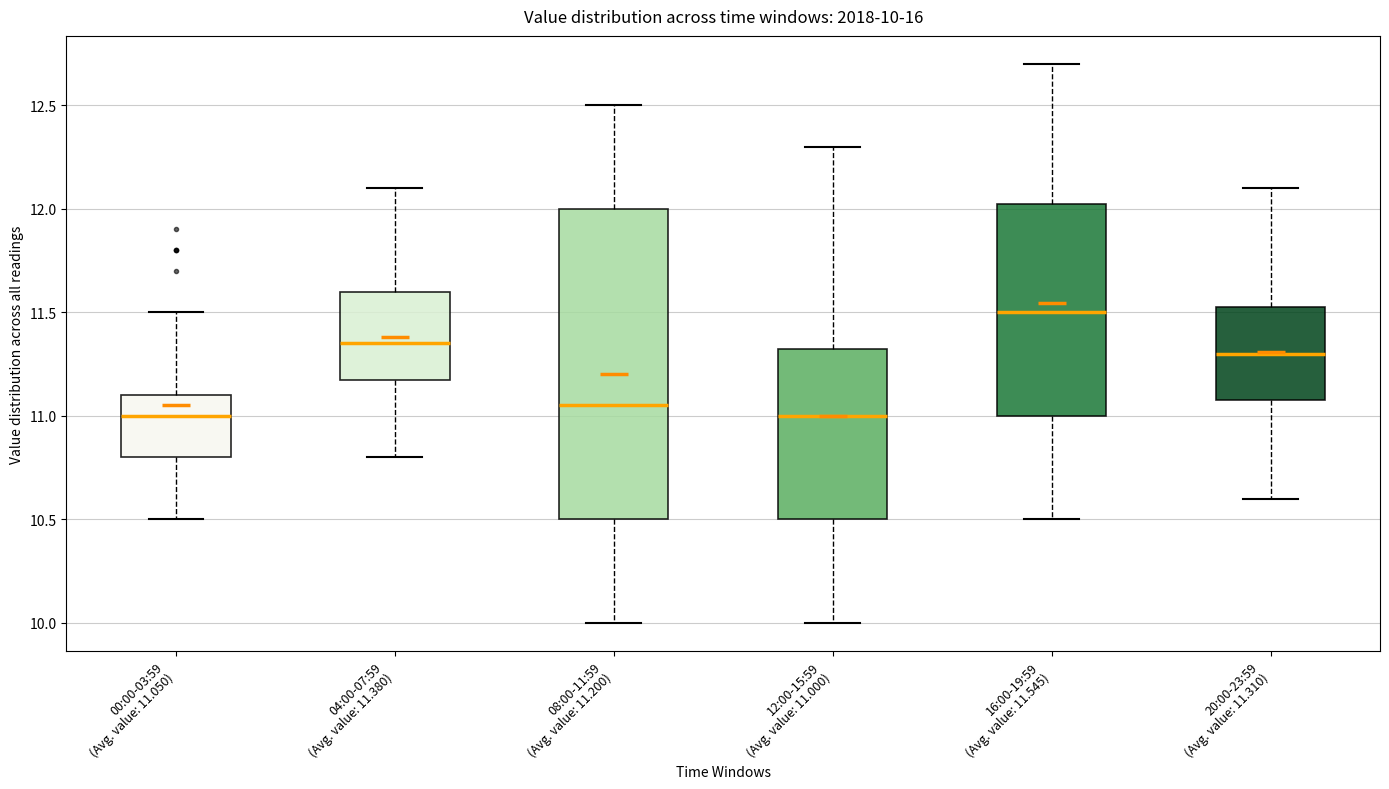

Which box is the tallest, from its lower edge to its upper edge?

08:00-11:59 (Avg. value: 11.200)